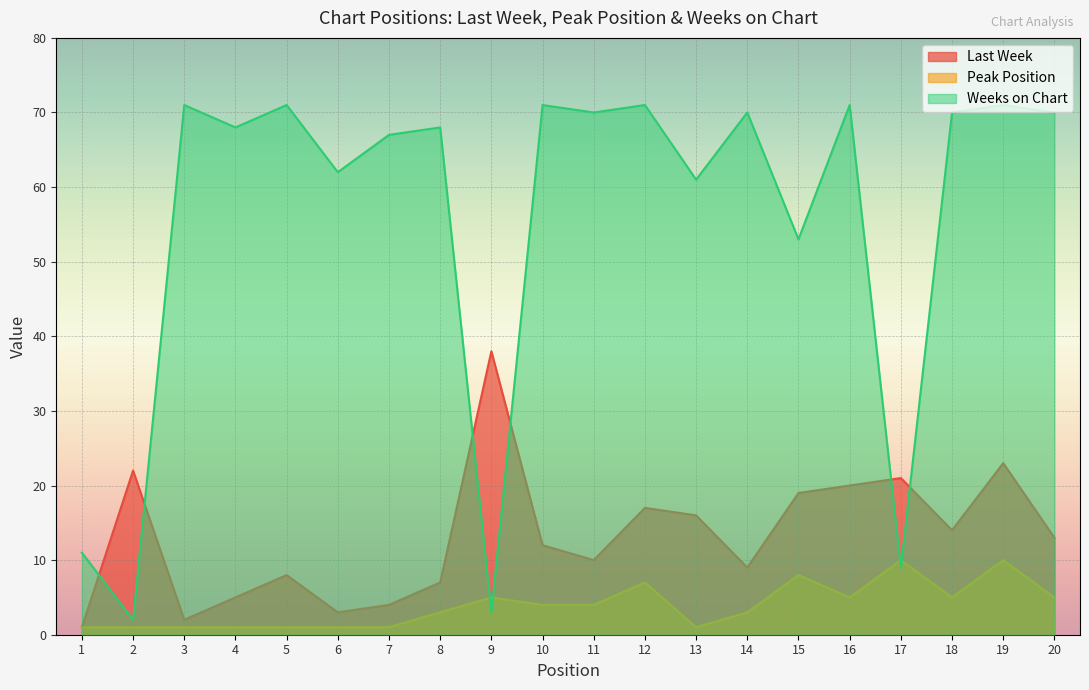

At which category is the sum across all series the highest?

19